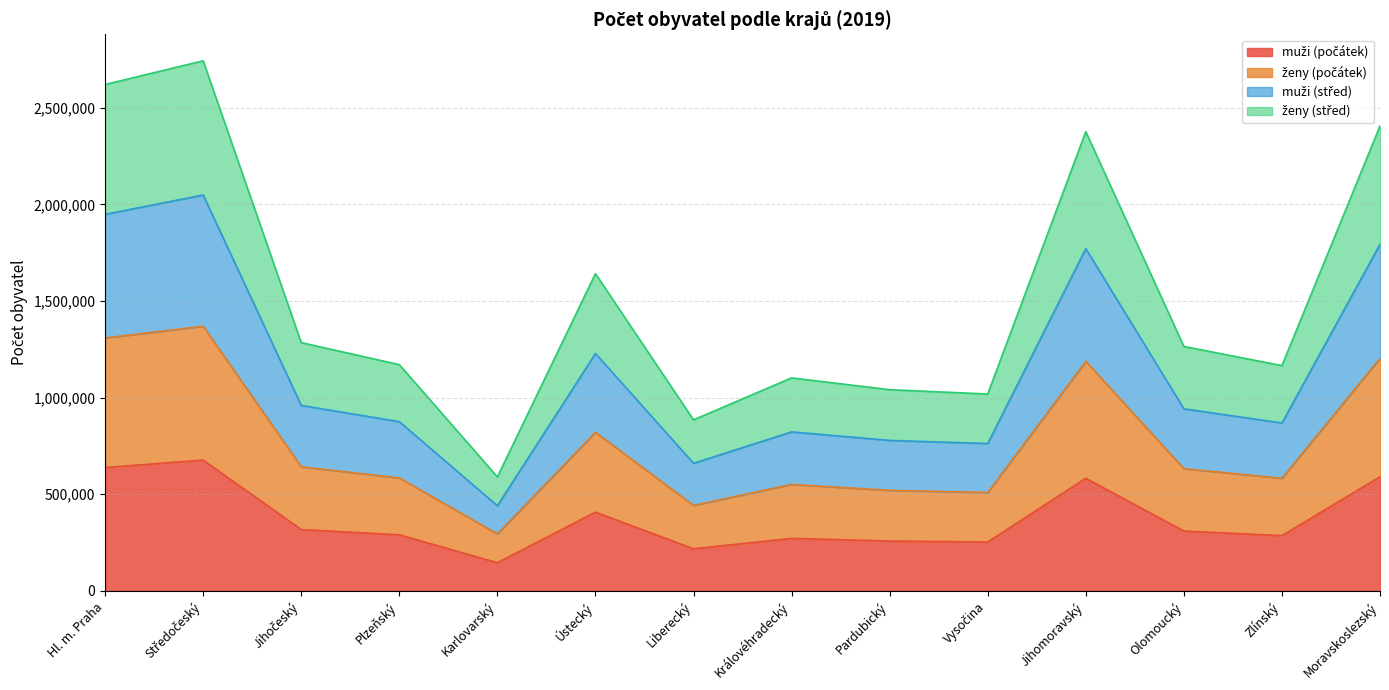

Reading left to right, extract all data points from this chart.

muži (počátek): Hl. m. Praha=638009	Středočeský=676696	Jihočeský=317268	Plzeňský=290226	Karlovarský=145674	Ústecký=407395	Liberecký=217791	Královéhradecký=271591	Pardubický=257948	Vysočina=253061	Jihomoravský=582516	Olomoucký=309620	Zlínský=285883	Moravskoslezský=590516
ženy (počátek): Hl. m. Praha=1308632	Středočeský=1369332	Jihočeský=642133	Plzeňský=584672	Karlovarský=294896	Ústecký=820789	Liberecký=442356	Královéhradecký=551021	Pardubický=520316	Vysočina=509274	Jihomoravský=1187667	Olomoucký=632492	Zlínský=582921	Moravskoslezský=1203299
muži (střed): Hl. m. Praha=1948243	Středočeský=2048185	Jihočeský=959635	Plzeňský=875668	Karlovarský=440507	Ústecký=1228182	Liberecký=660341	Královéhradecký=822692	Pardubický=778597	Vysočina=762429	Jihomoravský=1770763	Olomoucký=942027	Zlínský=868750	Moravskoslezský=1793233
ženy (střed): Hl. m. Praha=2619862	Středočeský=2742597	Jihočeský=1284554	Plzeňský=1170620	Karlovarský=589685	Ústecký=1641360	Liberecký=884937	Královéhradecký=1102059	Pardubický=1041006	Vysočina=1018623	Jihomoravský=2376089	Olomoucký=1264704	Zlínský=1165584	Moravskoslezský=2405383